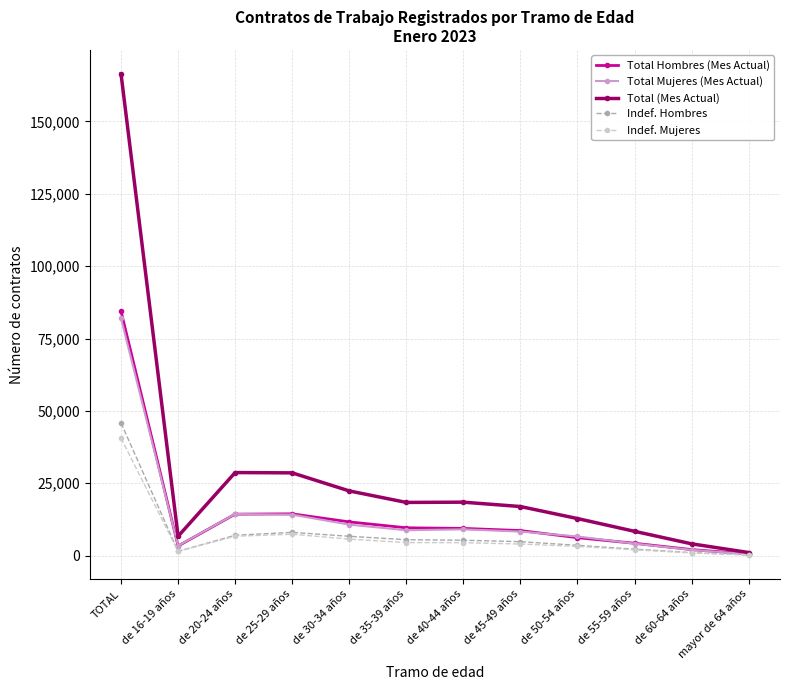

The value of Total (Mes Actual) at de 50-54 años is 22074. True or false?

False